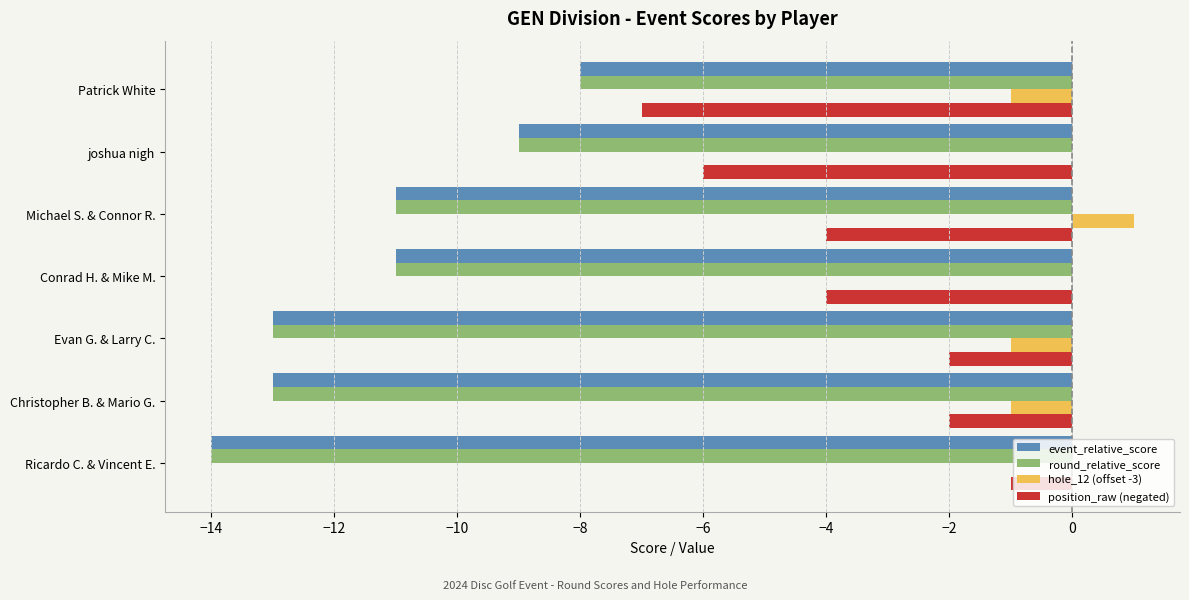

What is the sum of all round_relative_score values?

-79